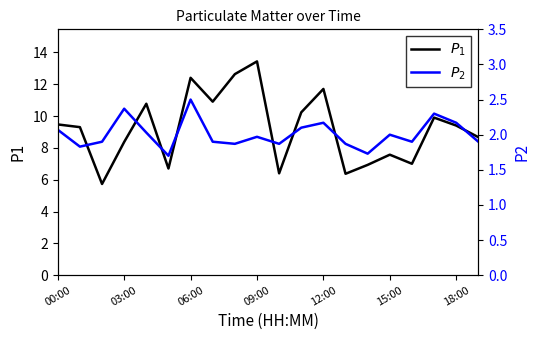

Is the value of P2 at 03:00 greater than the value of P1 at 00:00?

No